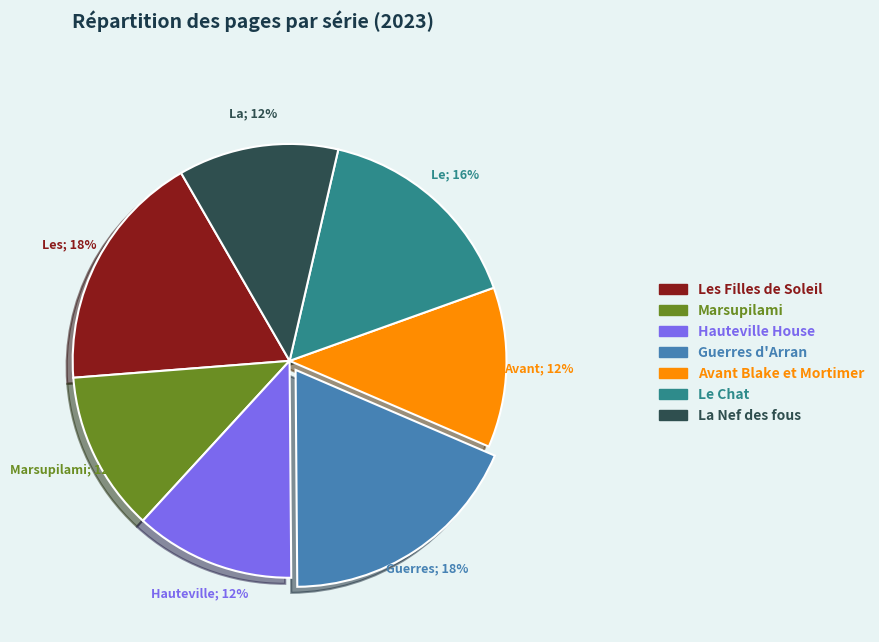

What is the ratio of the value at Avant Blake et Mortimer to the value at La Nef des fous?

1.0